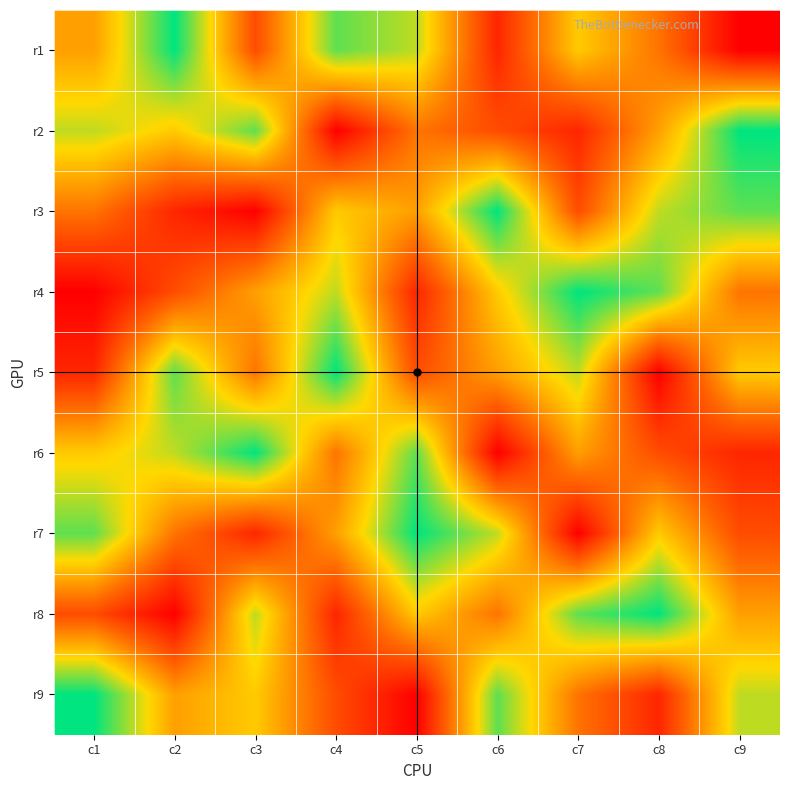

What is the total value across all series at c4?

45